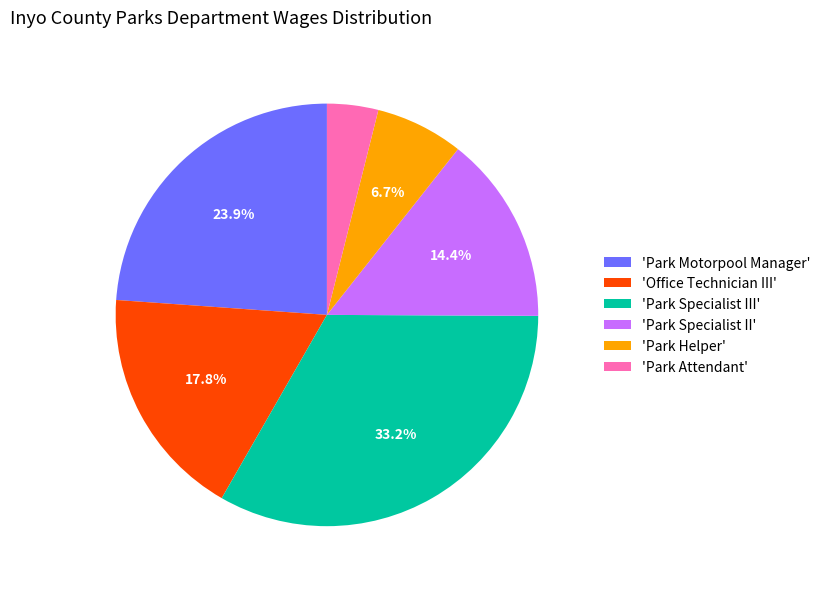

Between 'Park Specialist III' and 'Park Attendant', which is larger?

'Park Specialist III'